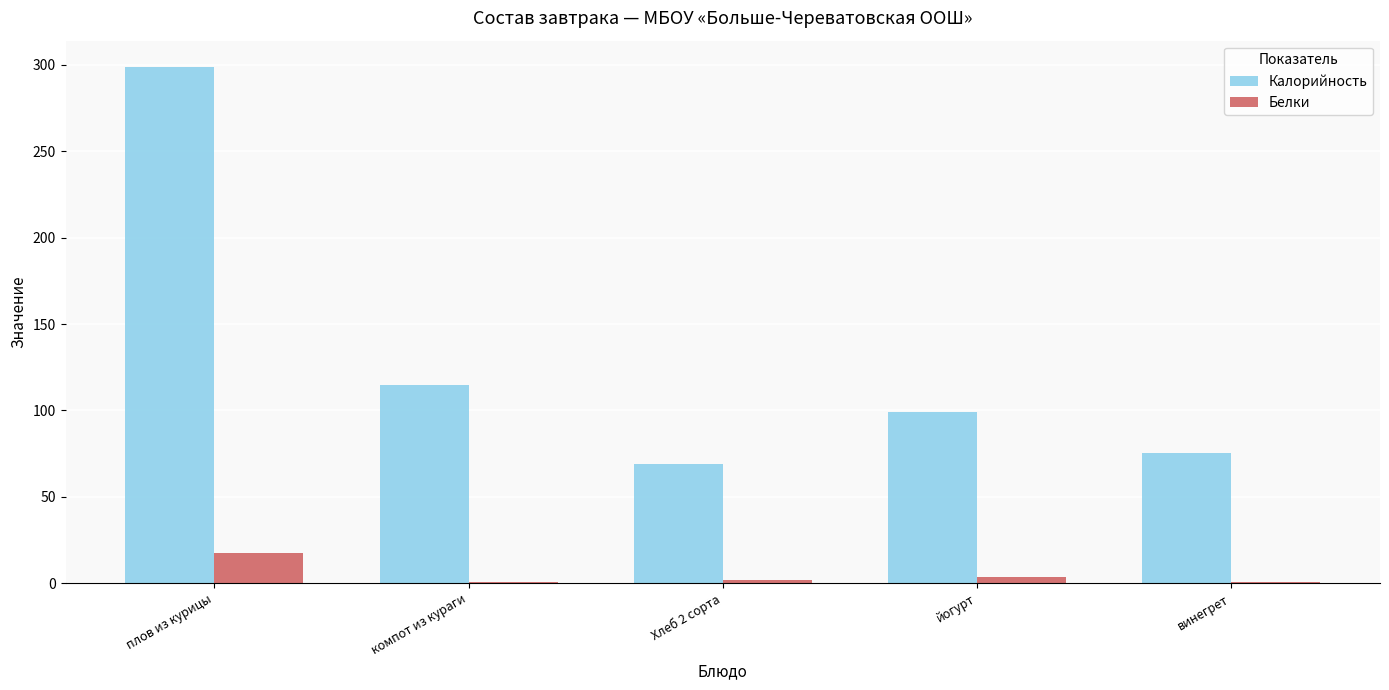

What is the greatest value displayed?

299.0